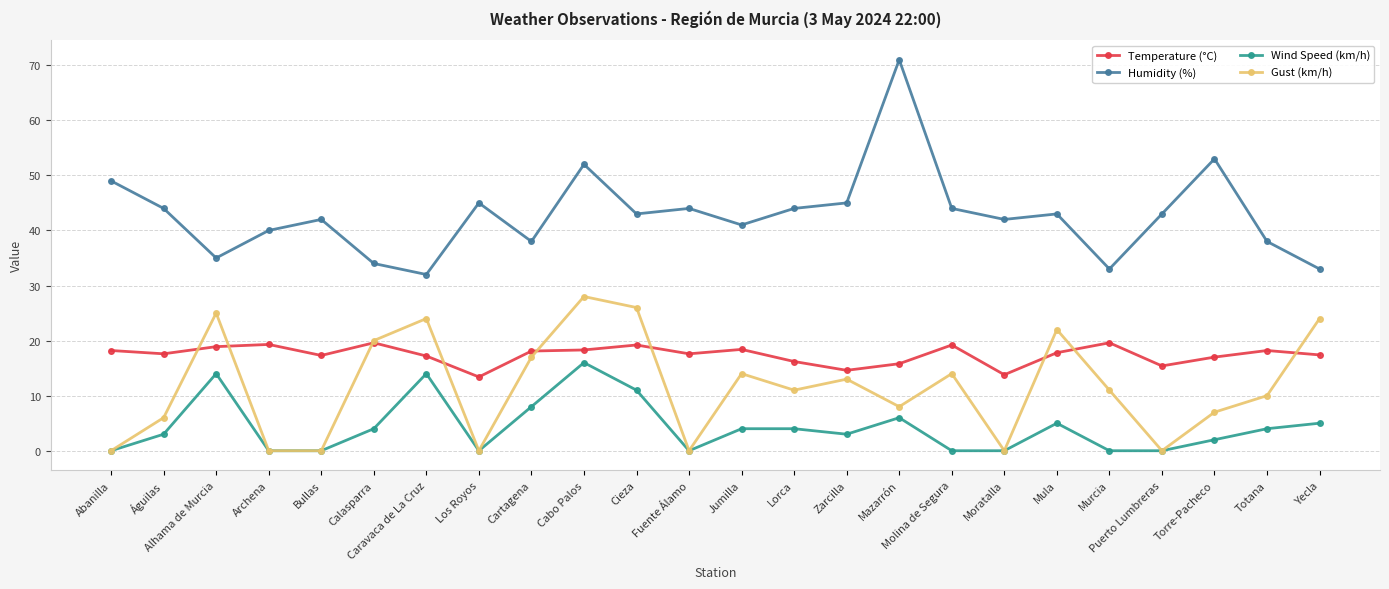

Rank the series by their maximum value, from highest to lowest.

Humidity (%), Gust (km/h), Temperature (°C), Wind Speed (km/h)